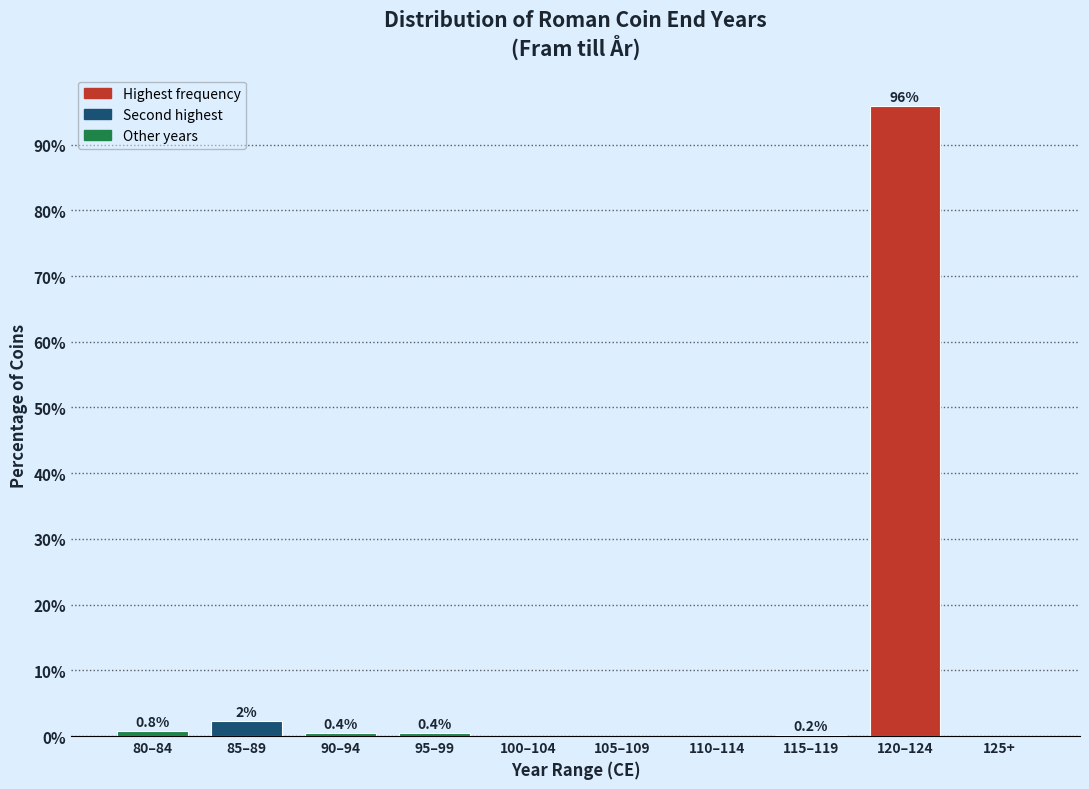

What is the greatest value displayed?

95.9